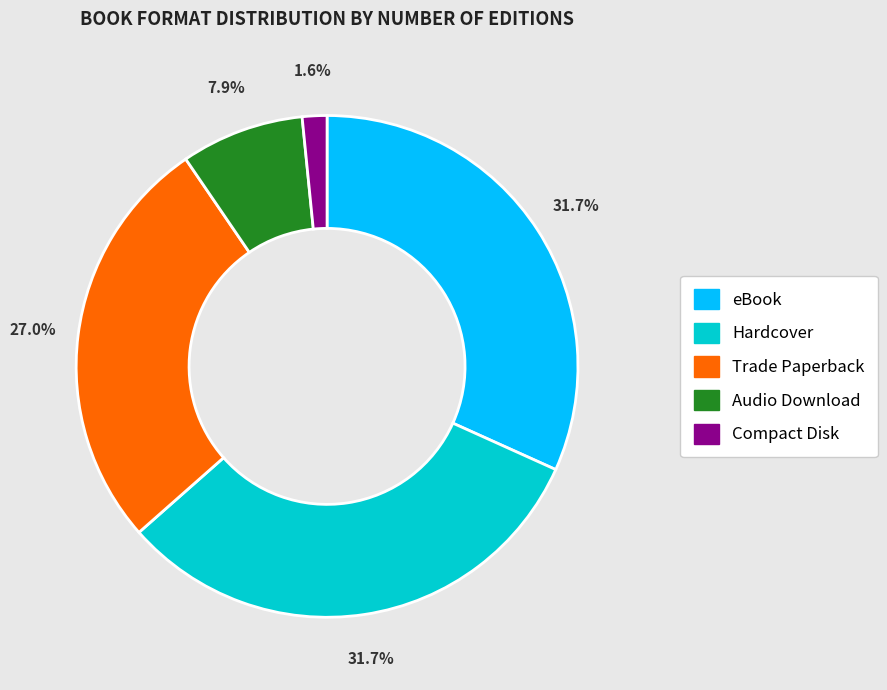

How many slices are in this pie chart?

5